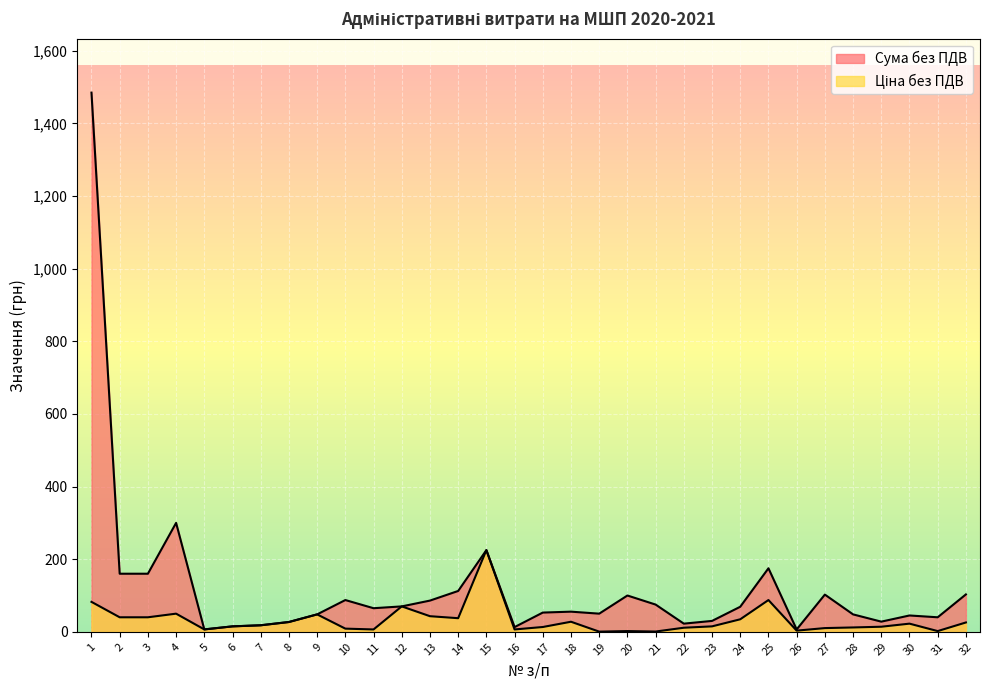

Rank the series at 15 from highest to lowest value.

Сума без ПДВ, Ціна без ПДВ